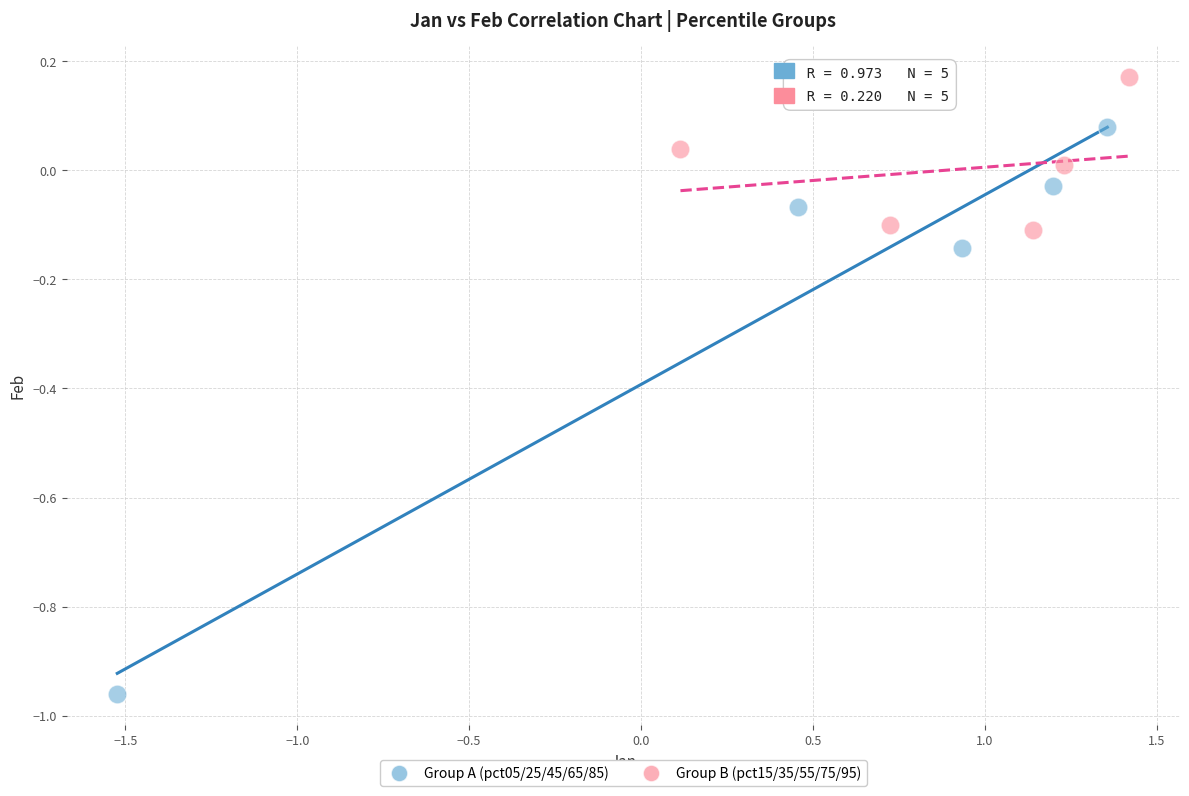

Which series has the largest Y range (max minus min)?

Group A (pct05/25/45/65/85)